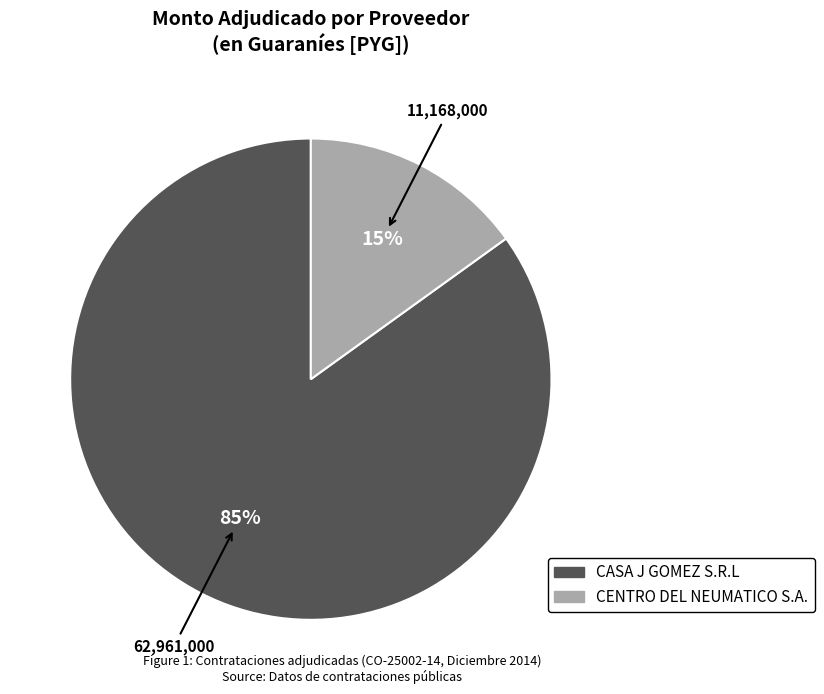

Which has a higher value, CASA J GOMEZ S.R.L or CENTRO DEL NEUMATICO S.A.?

CASA J GOMEZ S.R.L